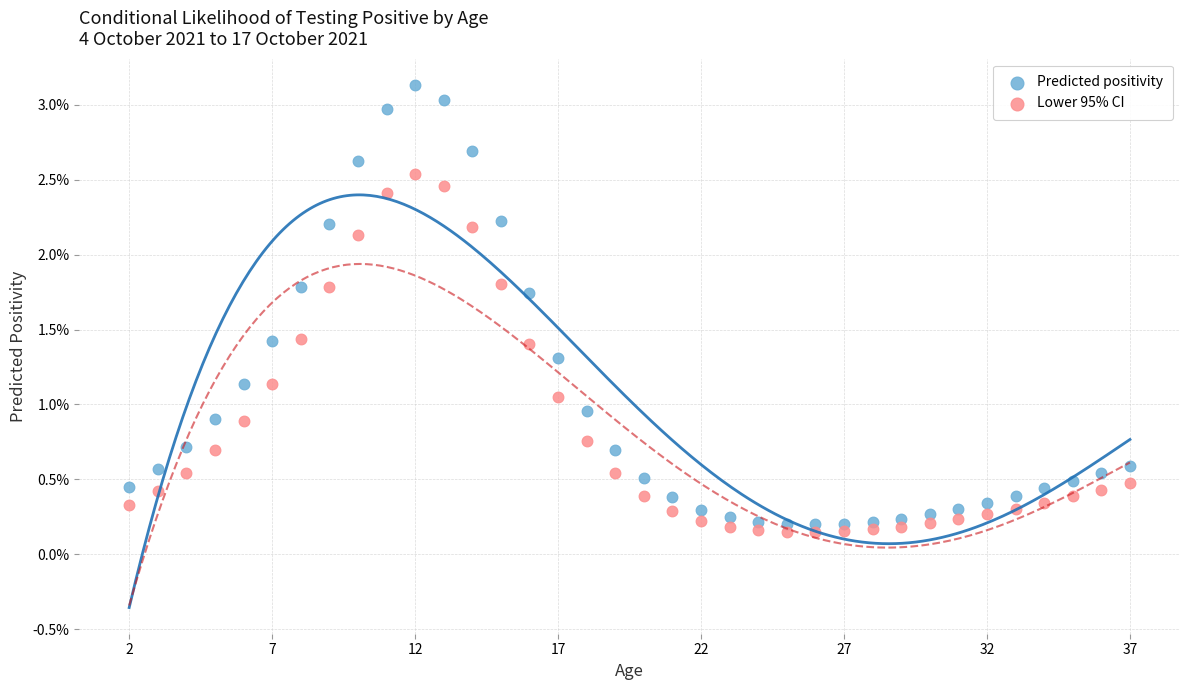

Which series contains the lowest Y value?

Lower 95% CI